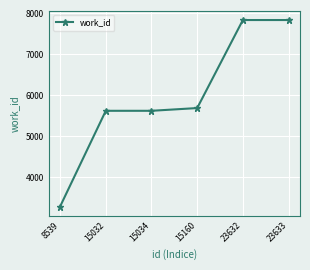

How many series are shown in this chart?

1